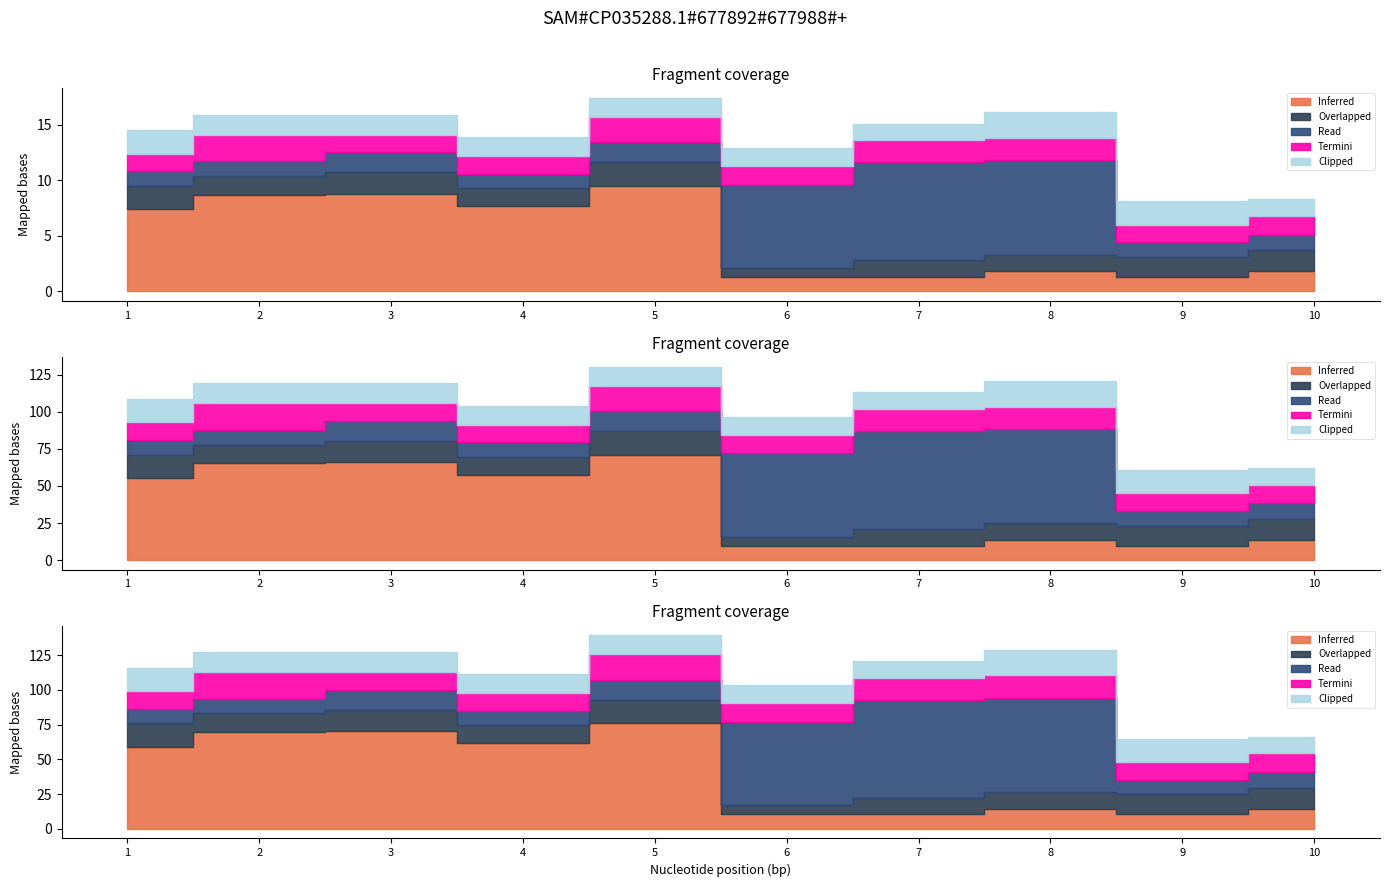

The value of Inferred at 4 is 111. True or false?

False